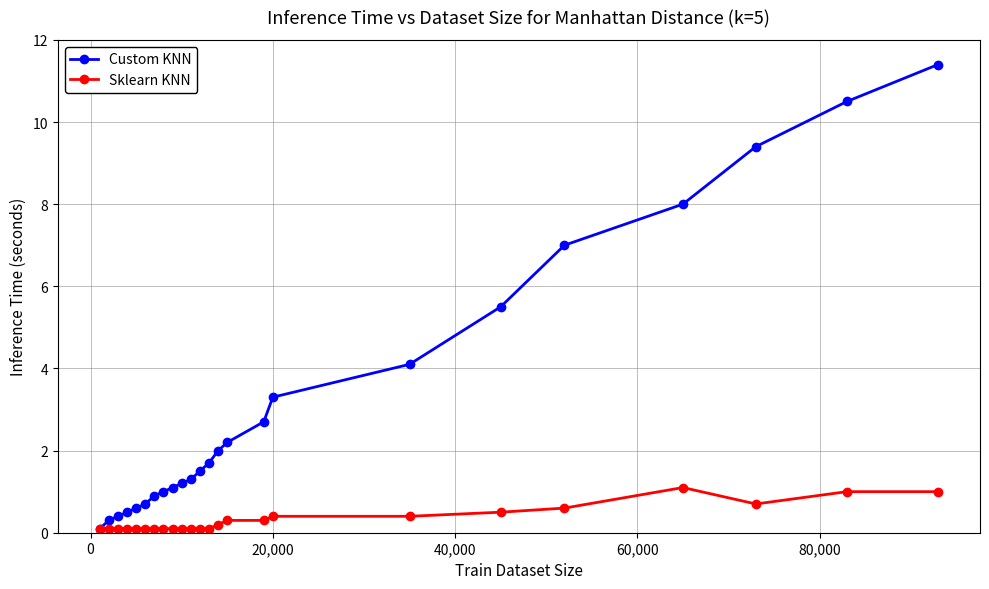

Which series has the largest total across all categories?

Custom KNN